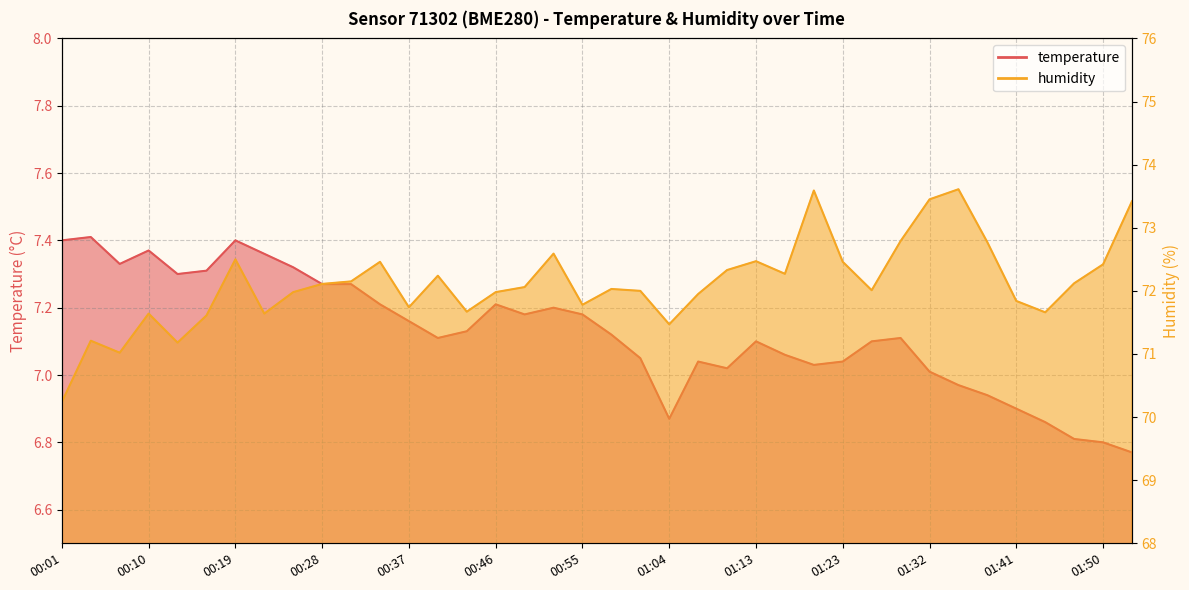

What is the total value across all series at 01:10?

79.3